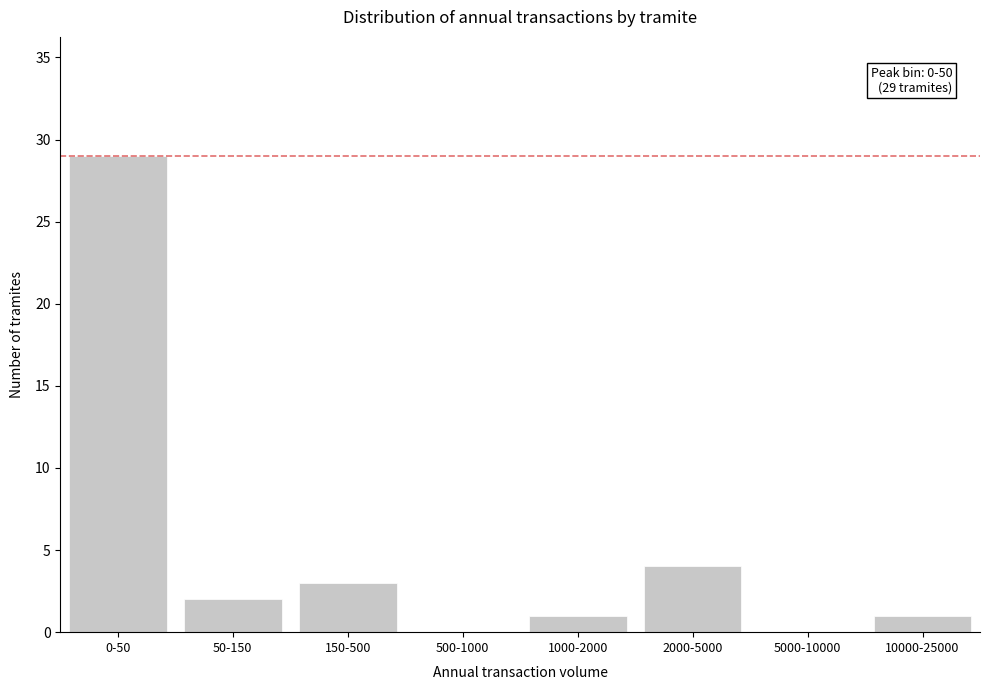

Reading right to left, list all the values displayed in this chart.

10000-25000=1	5000-10000=0	2000-5000=4	1000-2000=1	500-1000=0	150-500=3	50-150=2	0-50=29